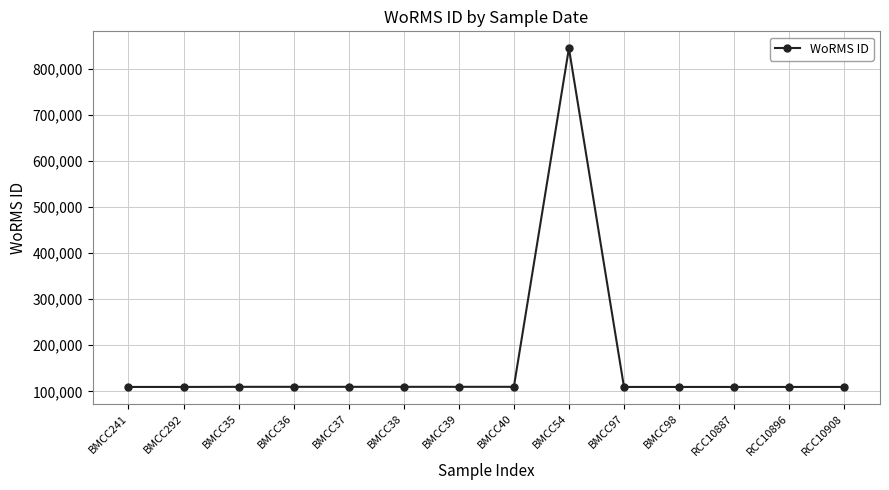

What is the sum of the values at RCC10887 and RCC10908?

218946